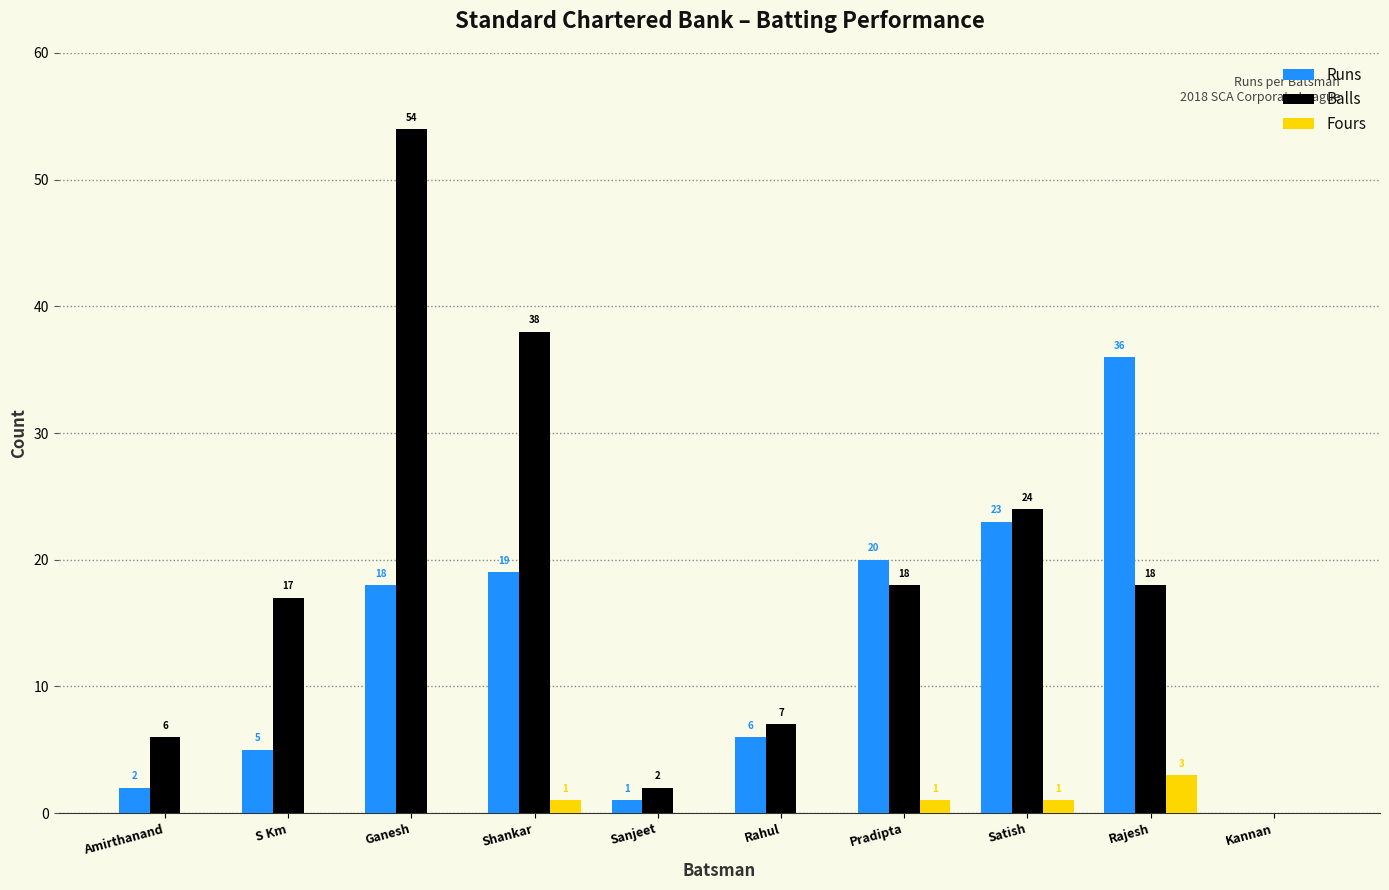

What is the greatest value displayed?

54